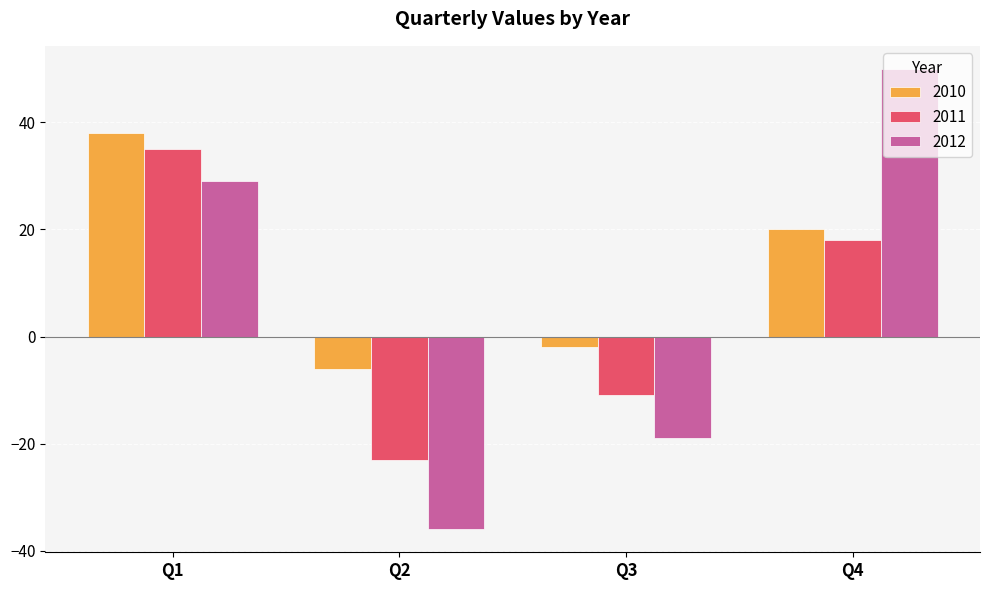

At which category is the sum across all series the highest?

Q1